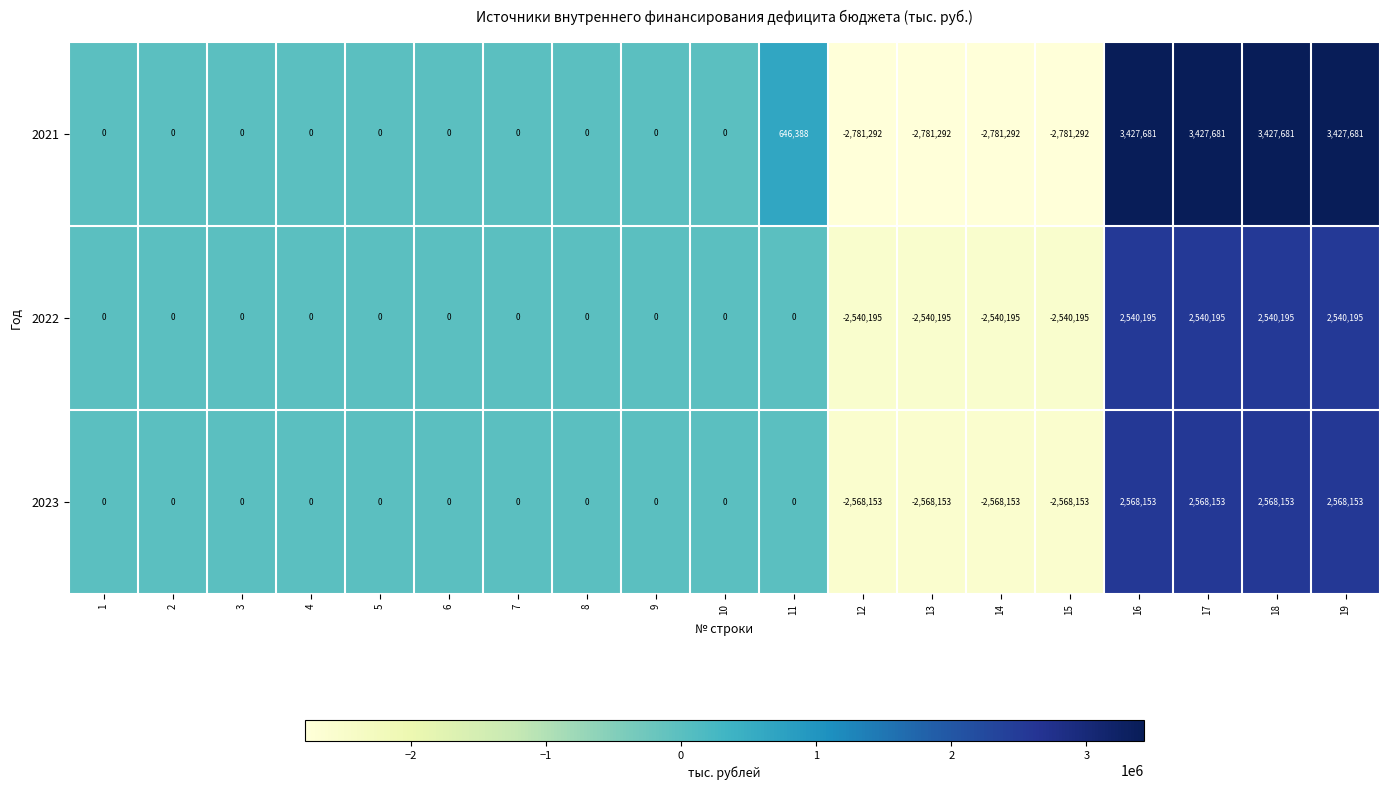

List the series in order of their peak value, highest first.

2021, 2023, 2022